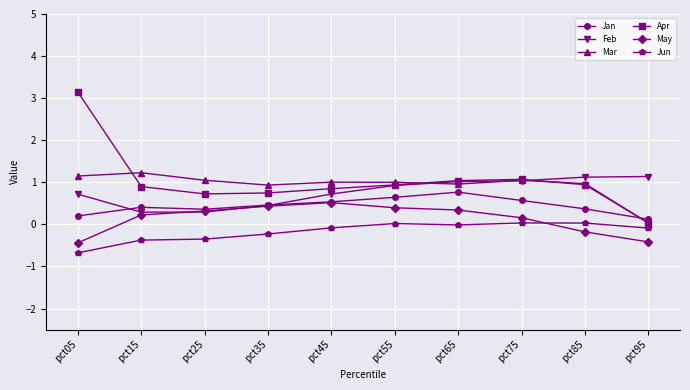

What is the difference between the highest and lowest values at pct45?

1.1